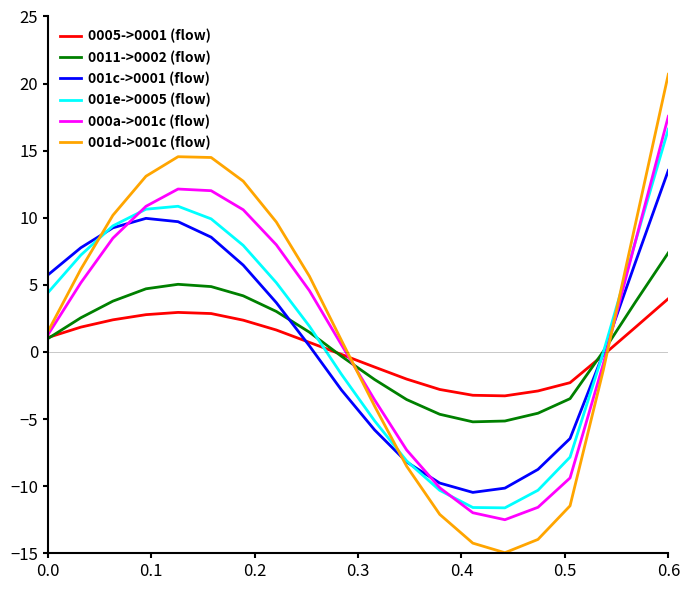

How many interior local peaks does the 001d->001c (flow) series have?

1